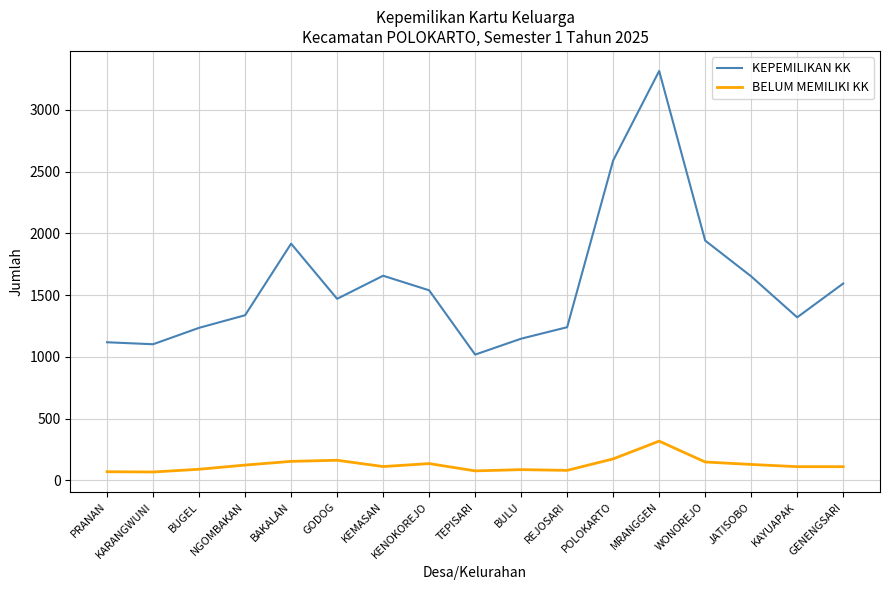

What value does the BELUM MEMILIKI KK series have at GODOG?

162